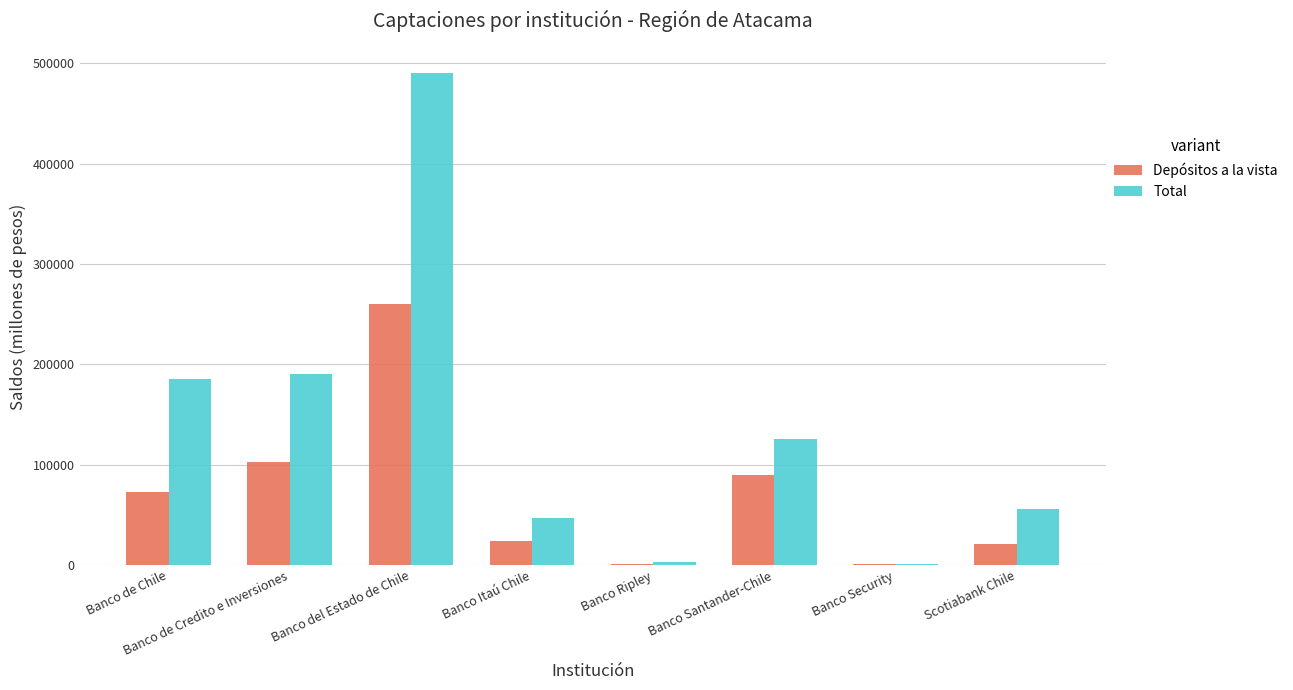

What is the difference between the Total values at Banco Ripley and Banco de Credito e Inversiones?

187202.1